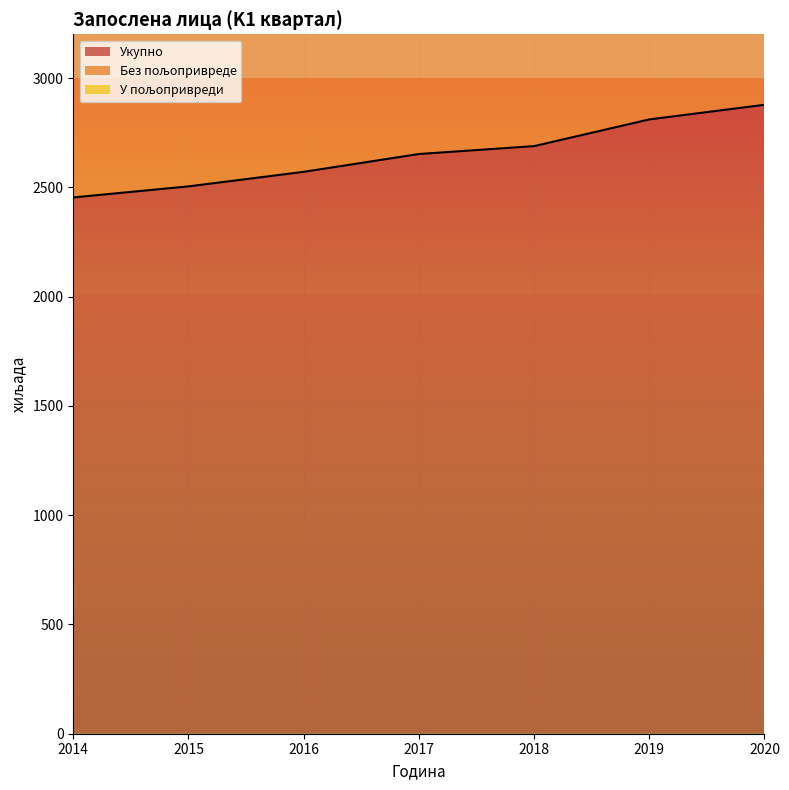

Which category has the highest value in the Укупно series?

2020